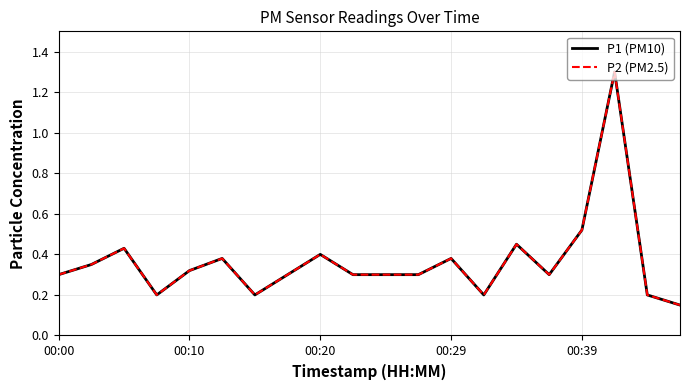

Is this an area chart (filled region under the line)?

No